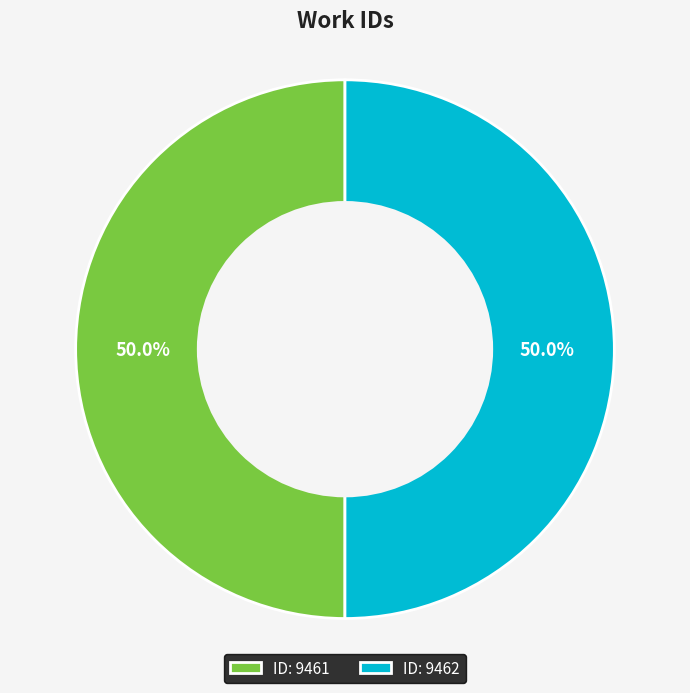

Count the number of slices in the pie.

2